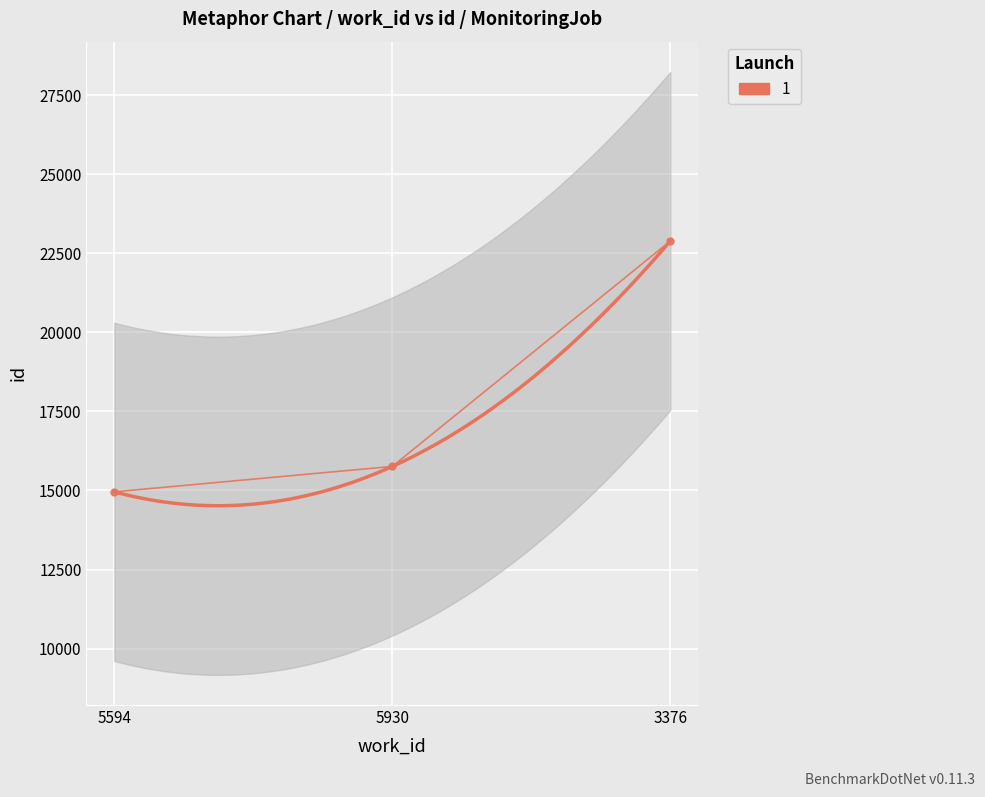

What is the sum of all values?

53607